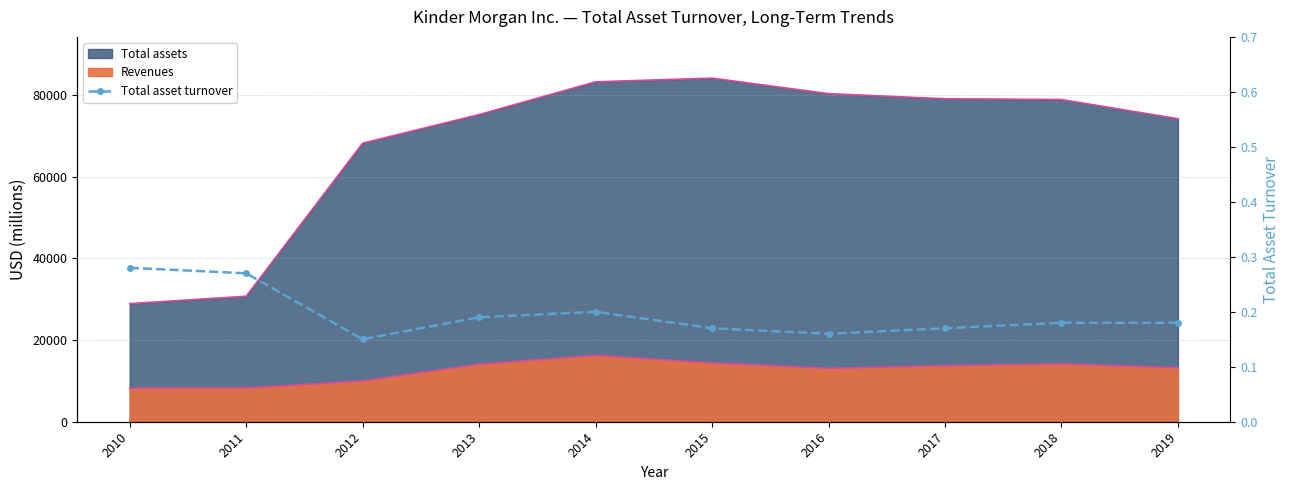

How many points are lower than both their immediate neighbors (excluding endpoints)?

2